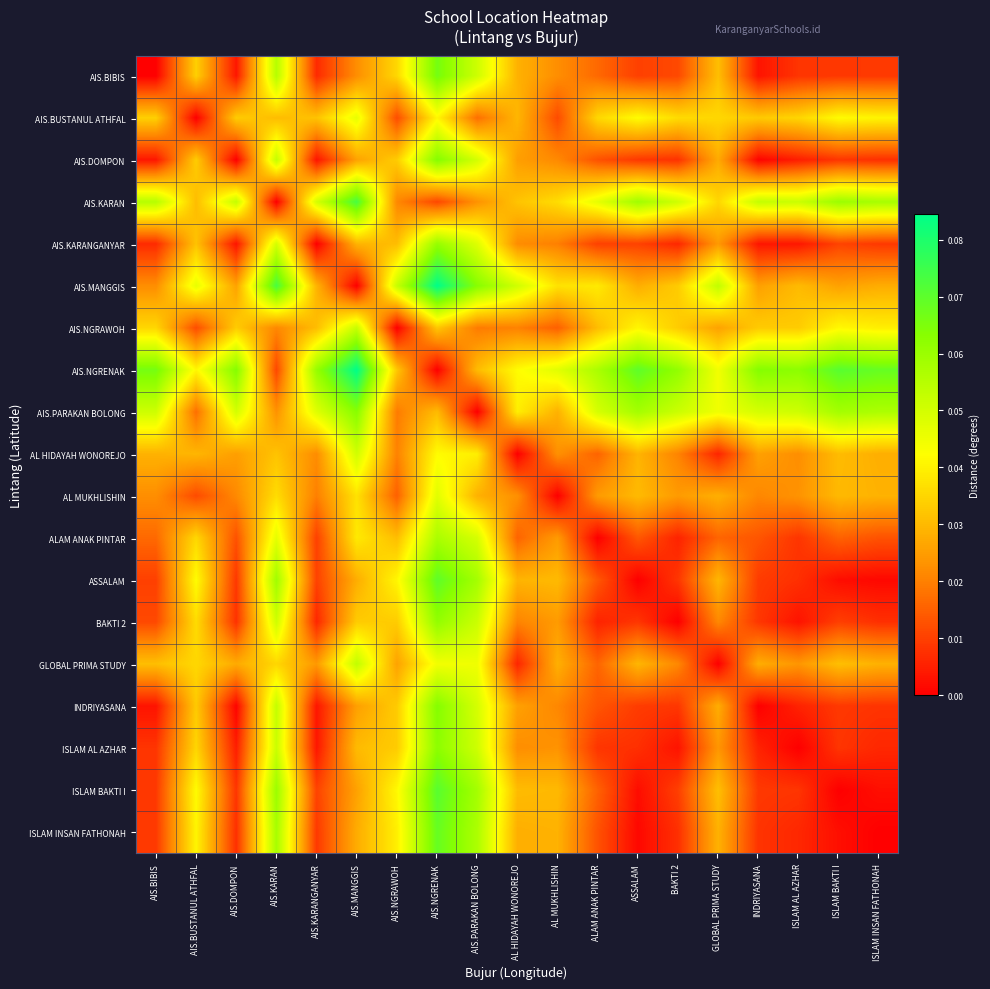

At which category is the sum across all series the highest?

AIS.NGRENAK